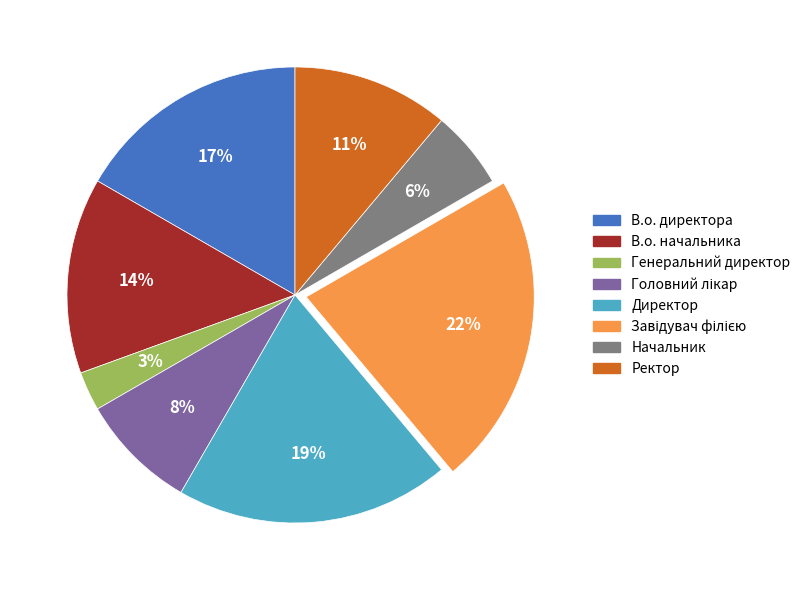

To the nearest percent, what percentage of the pie is Ректор?

11%